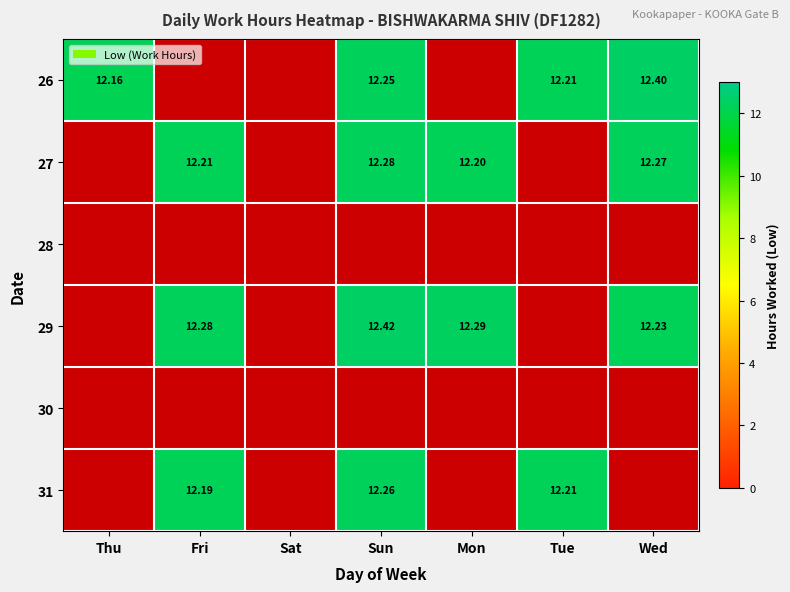

Which series changed the most between Fri and Sat?

29